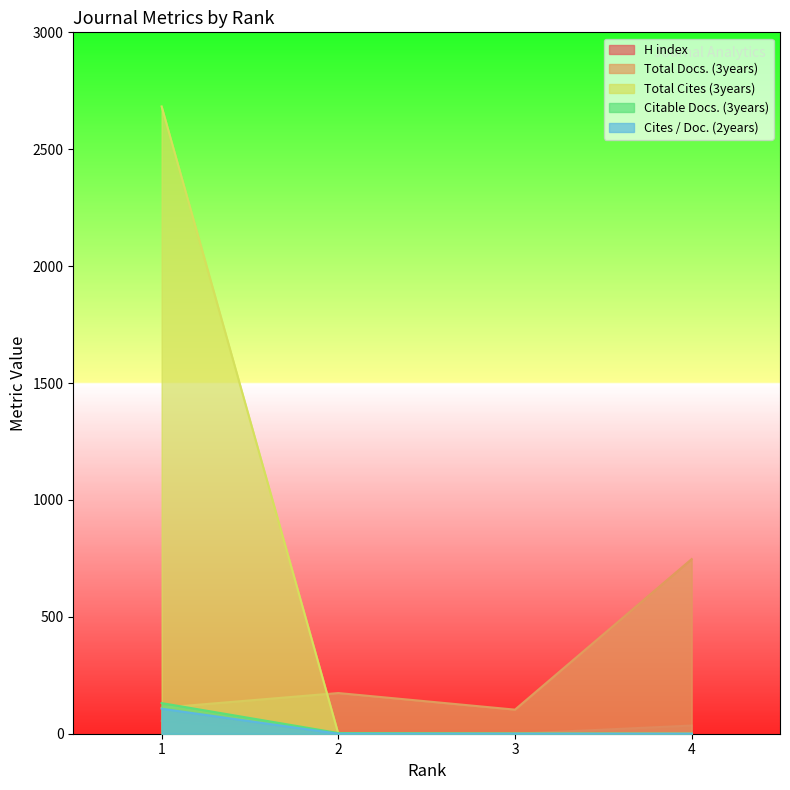

Rank the series by their maximum value, from highest to lowest.

Total Cites (3years), Total Docs. (3years), Citable Docs. (3years), Cites / Doc. (2years), H index